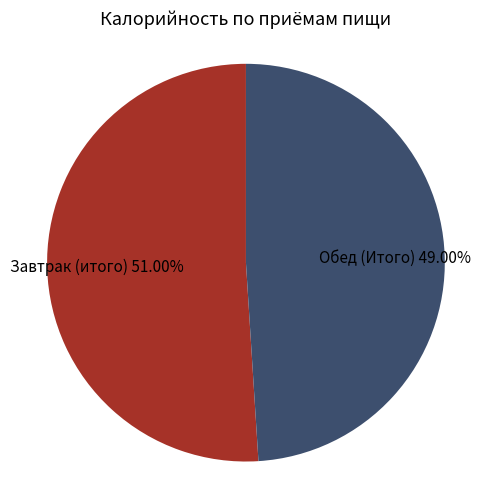

Which category has the biggest portion of the pie?

Завтрак (итого)